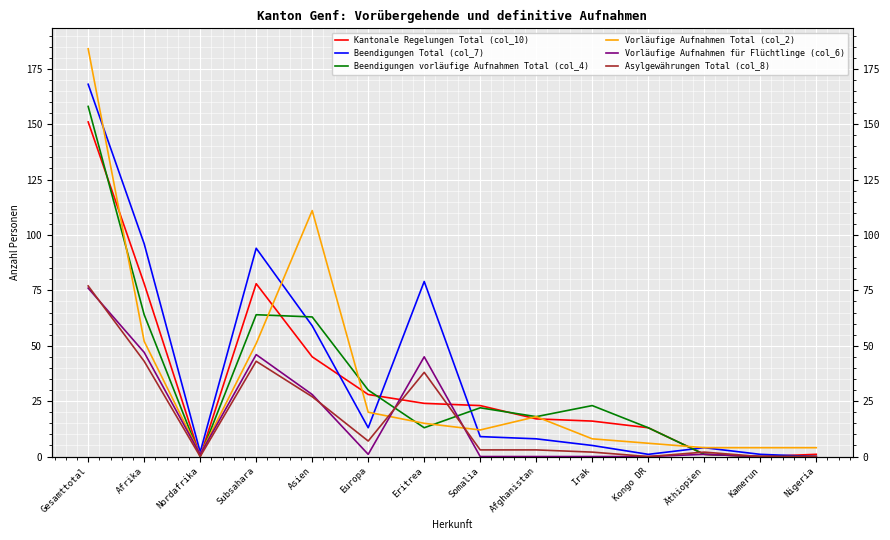

How many lines are shown in the chart?

6